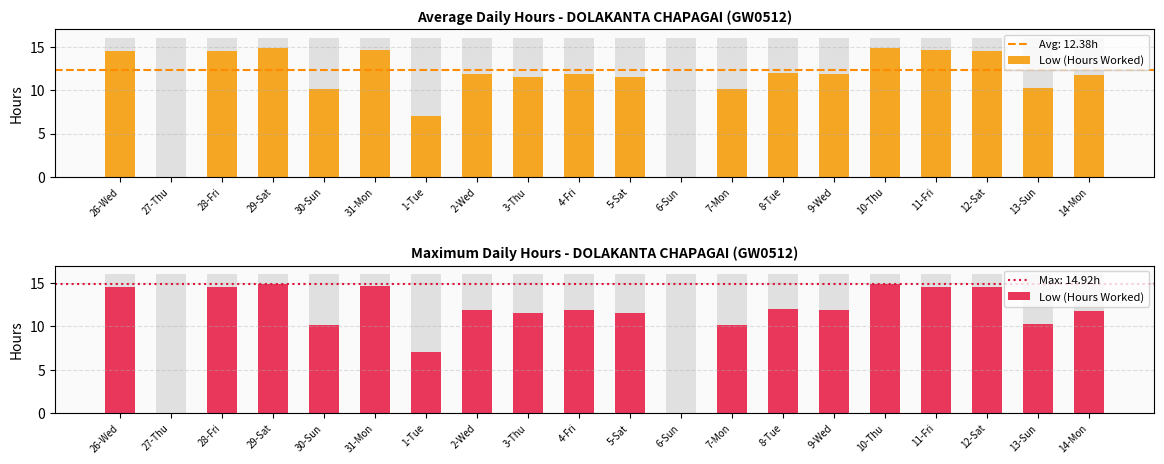

Read the value at 10-Thu.

14.9